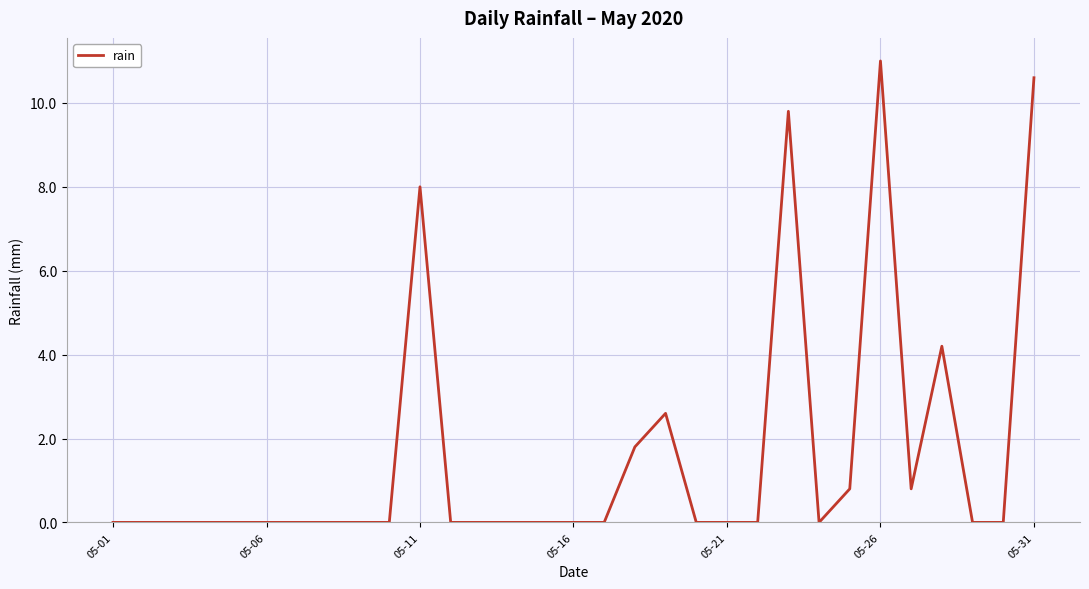

Is this an area chart (filled region under the line)?

No